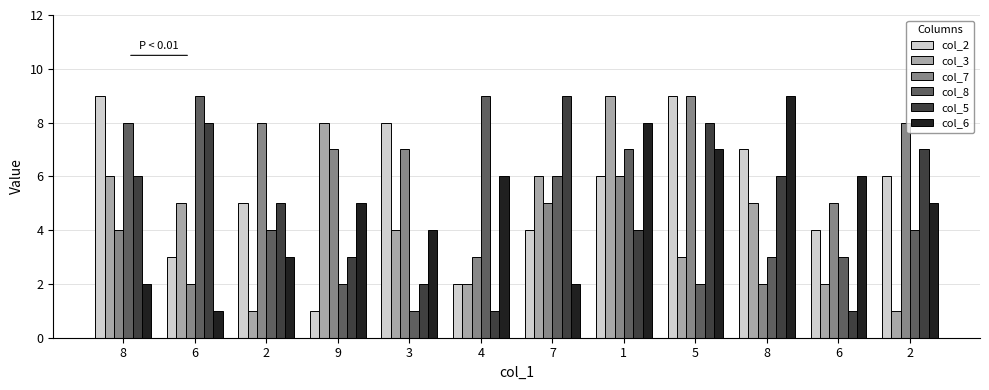

Are the bars grouped side by side (vs. stacked)?

Yes